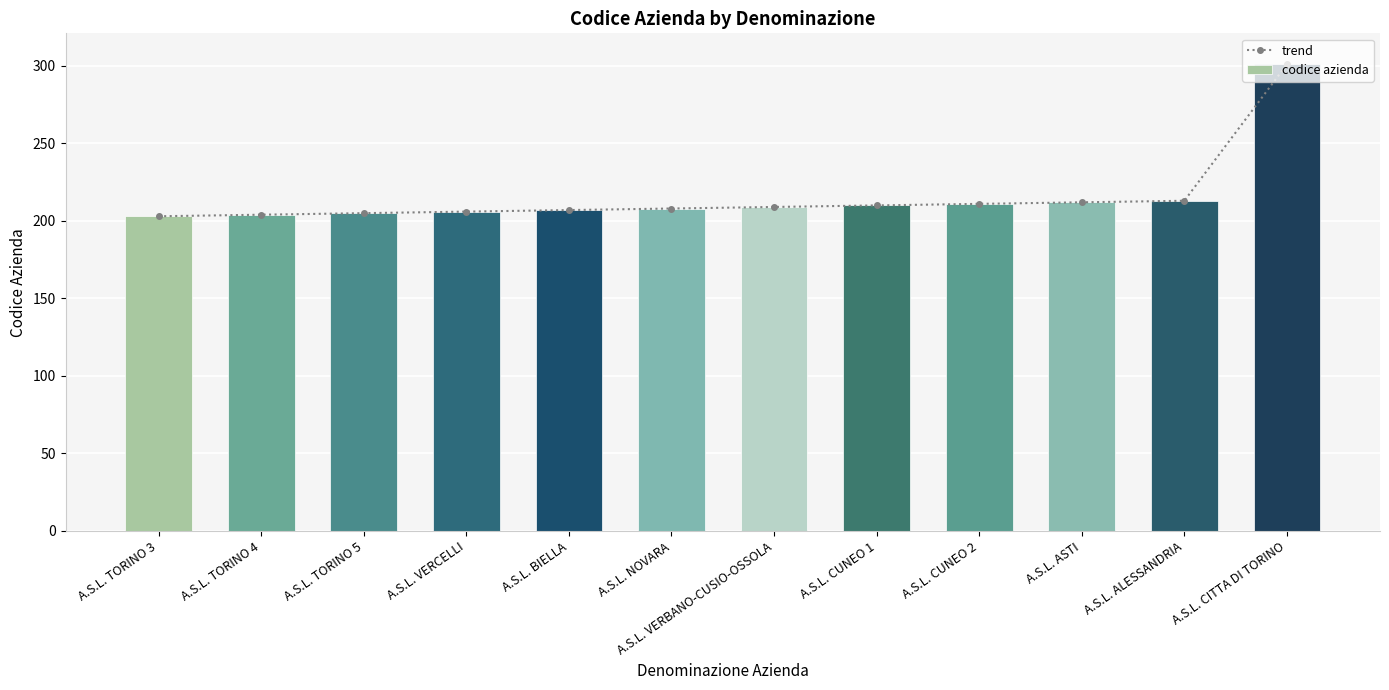

What is the label of the 10th bar from the left?

A.S.L. ASTI